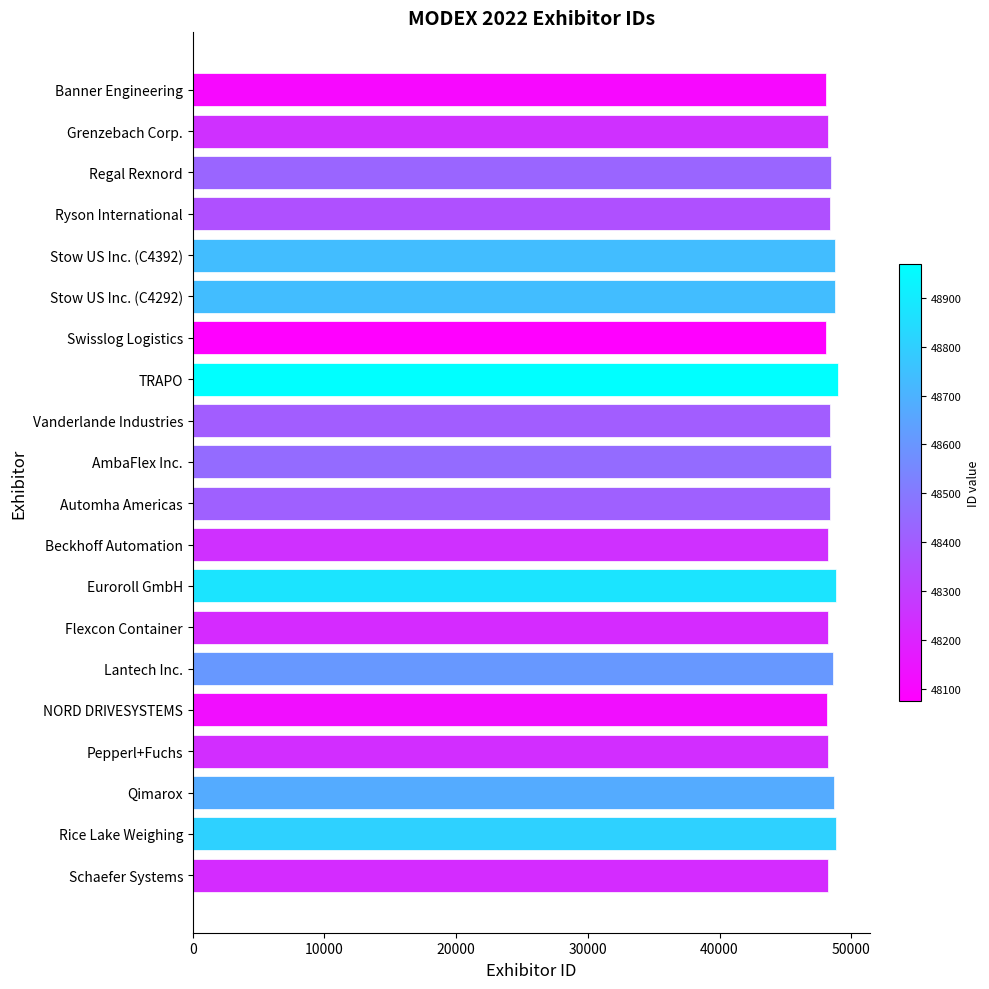

Are the bars grouped side by side (vs. stacked)?

No